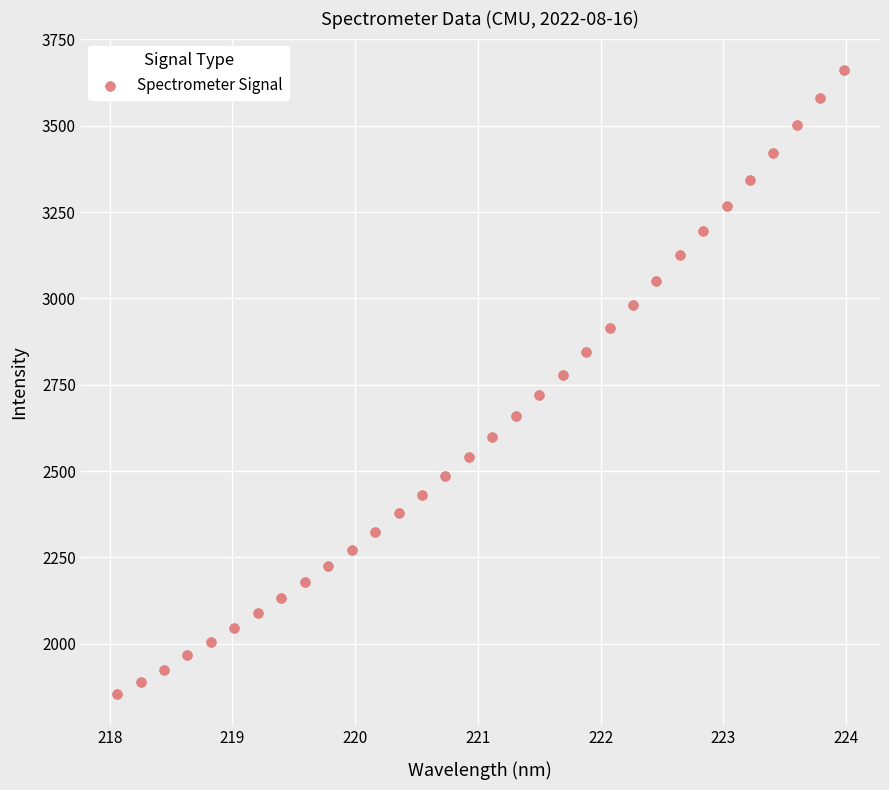

What is the range of X values (max minus min)?

5.9